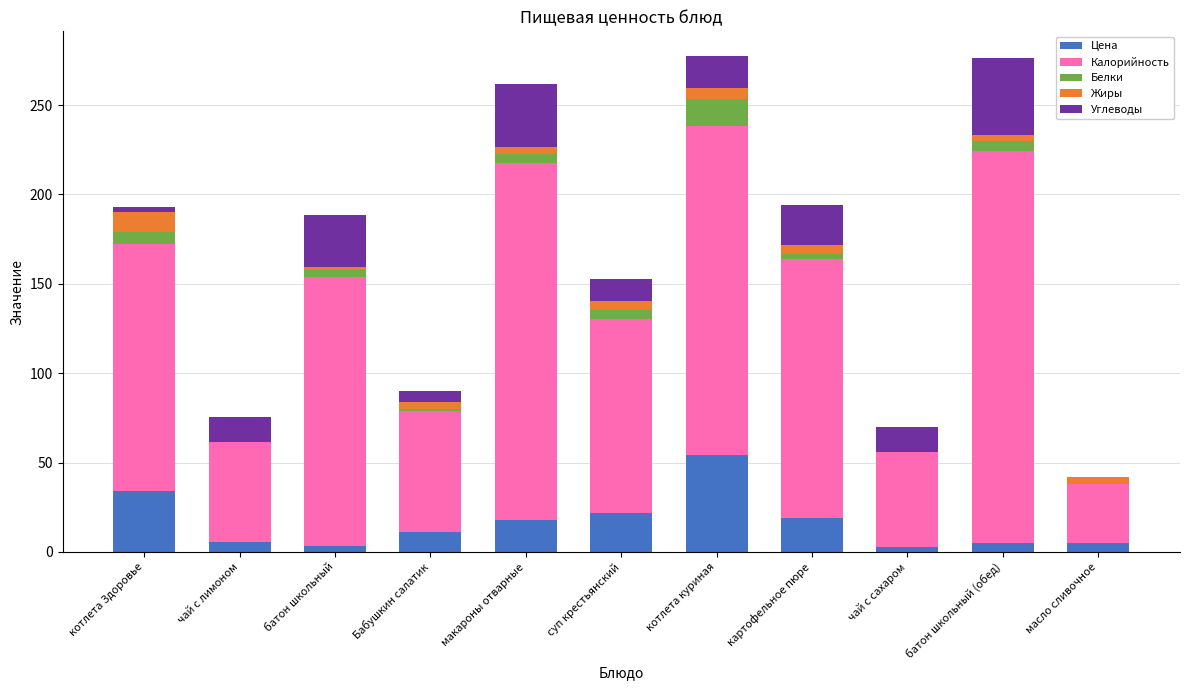

At which label does Цена reach its peak?

котлета куриная